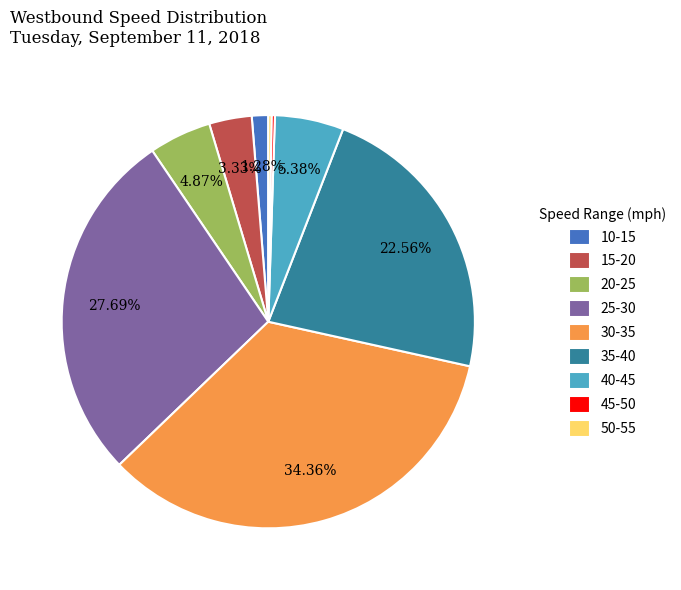

Between 25-30 and 10-15, which is larger?

25-30